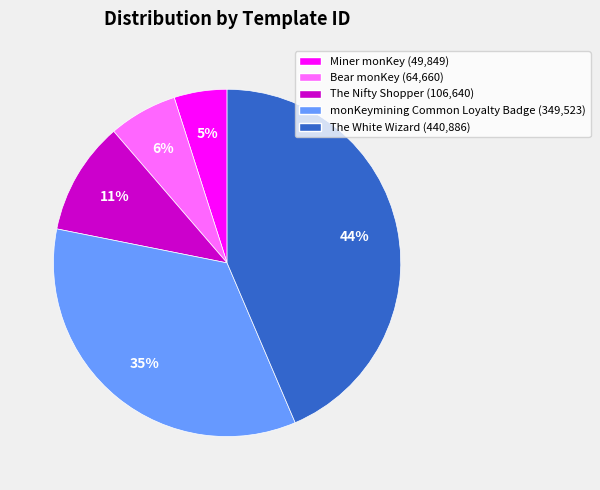

Is there any slice that represents more than half of the pie?

No